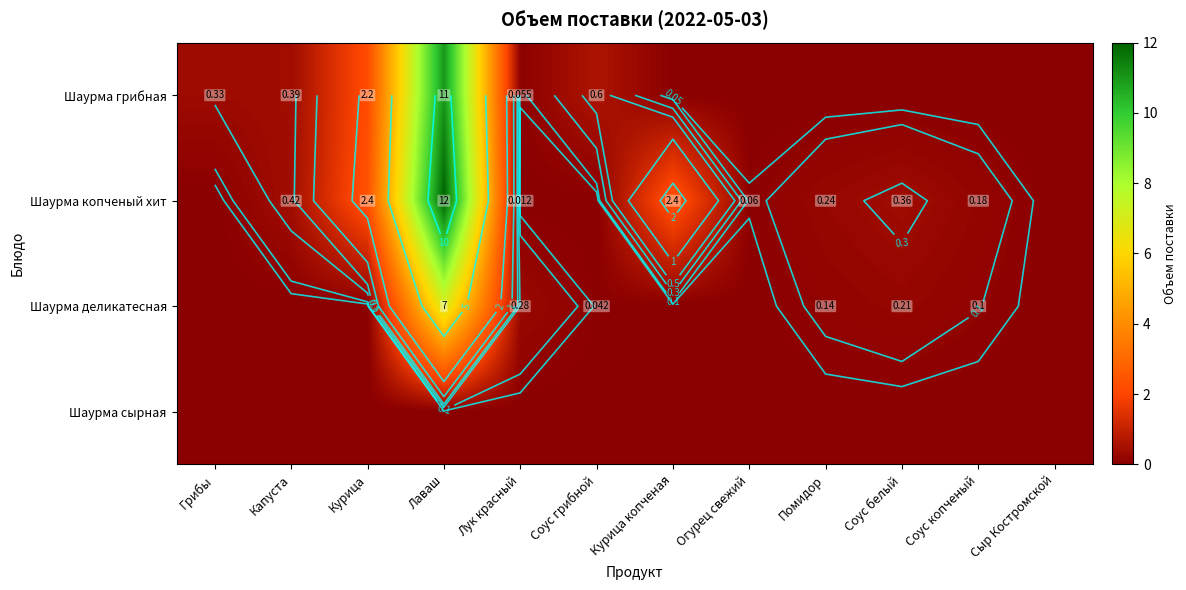

What is the sum of the Шаурма грибная values at Огурец свежий and Капуста?

0.4